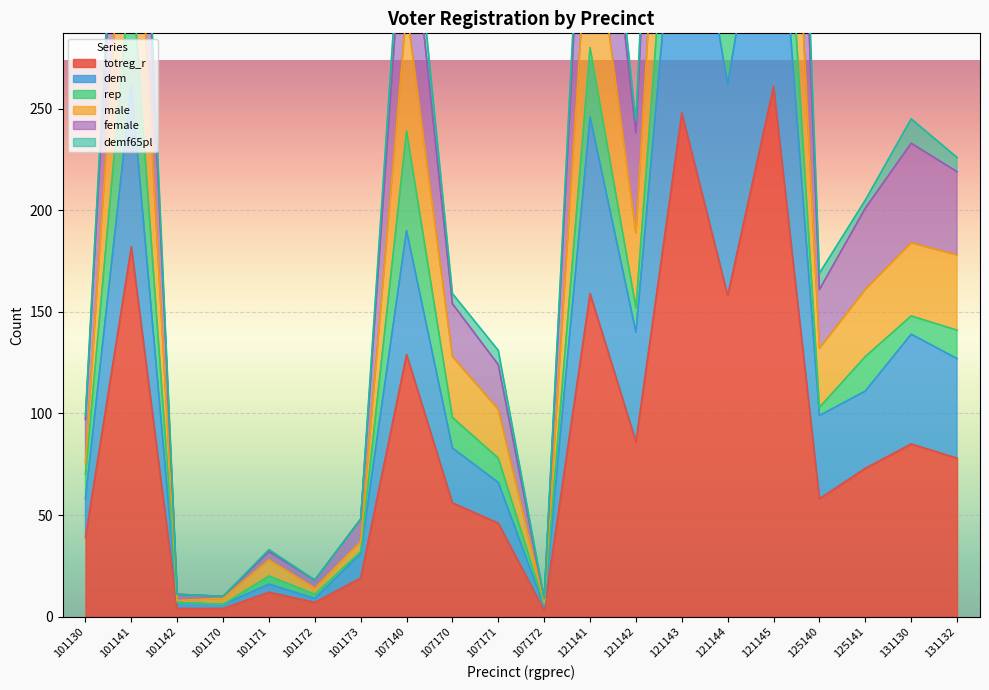

How many interior local valleys does the totreg_r series have?

5